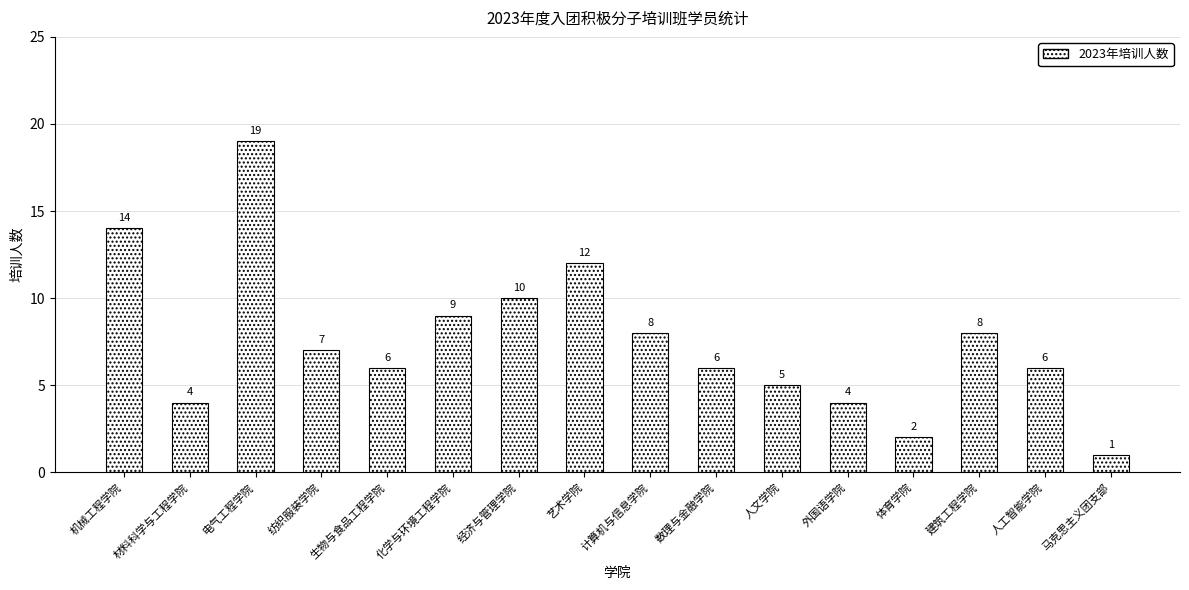

At which label does the data first exceed 7?

机械工程学院